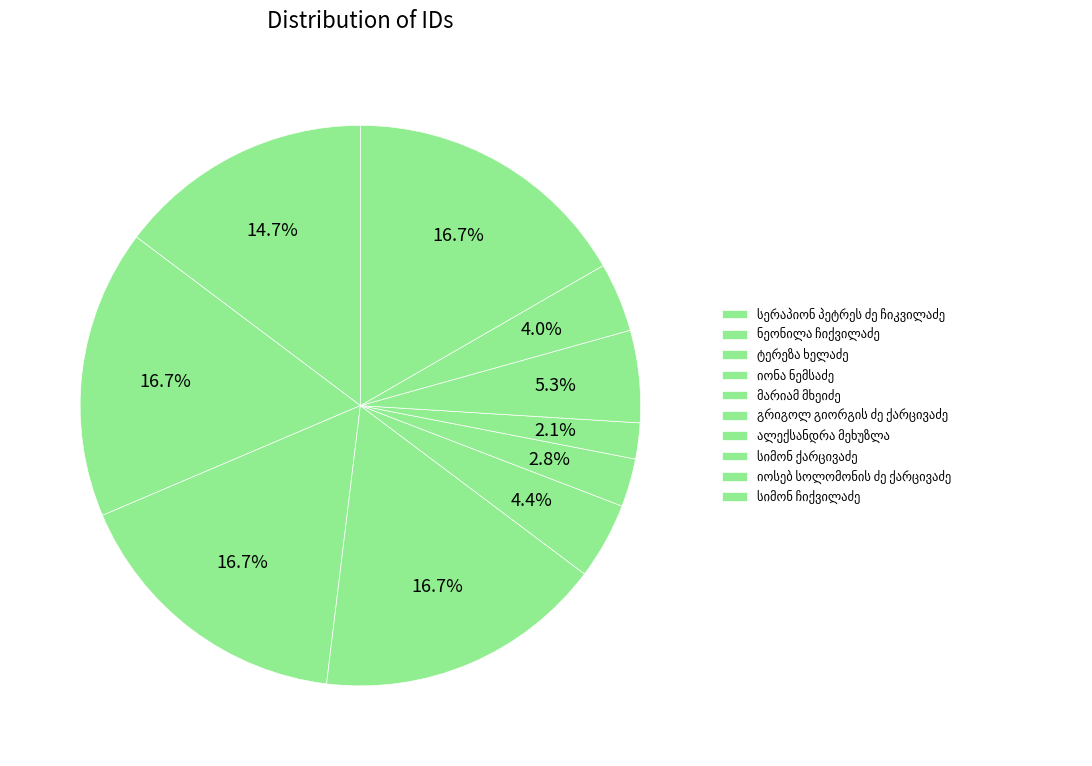

To the nearest percent, what is the average slice percentage?

10%